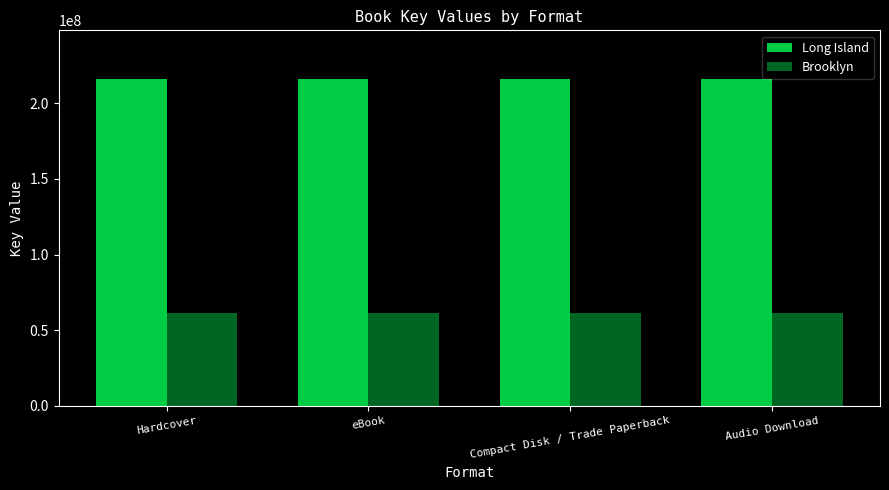

At how many categories does at least one series exceed 170823766?

4